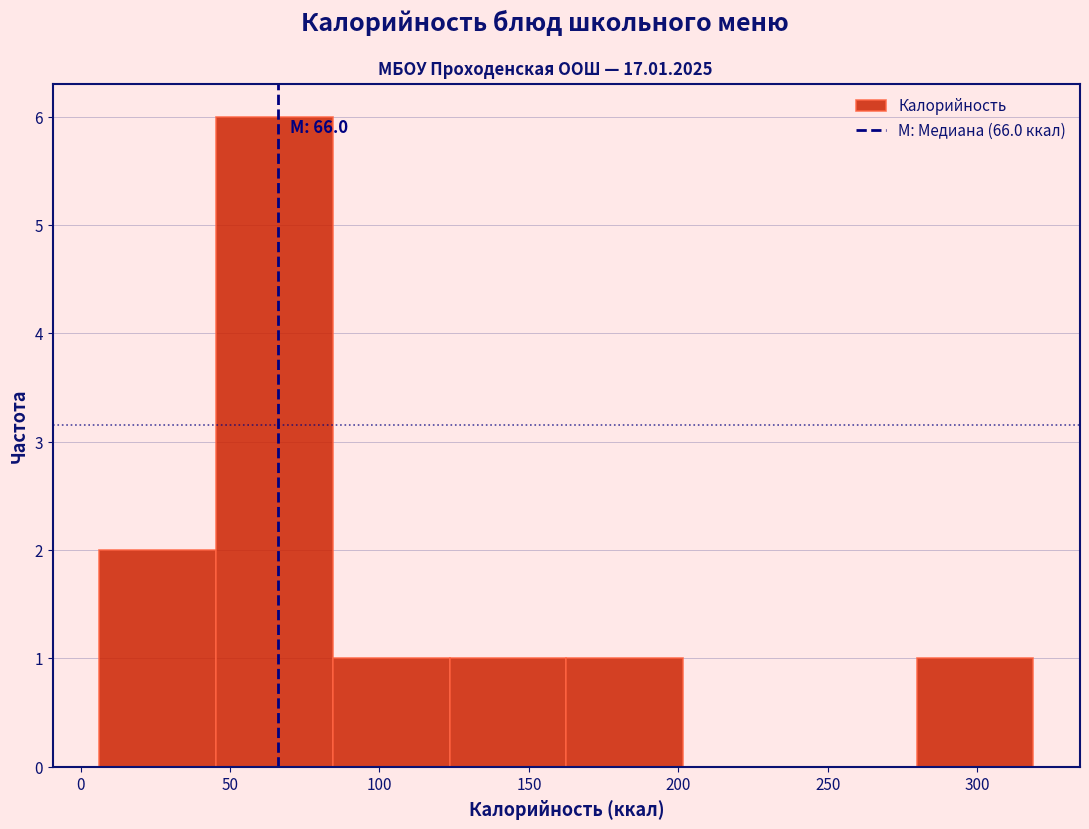

Which range on the x-axis has the tallest bar?

45 to 85